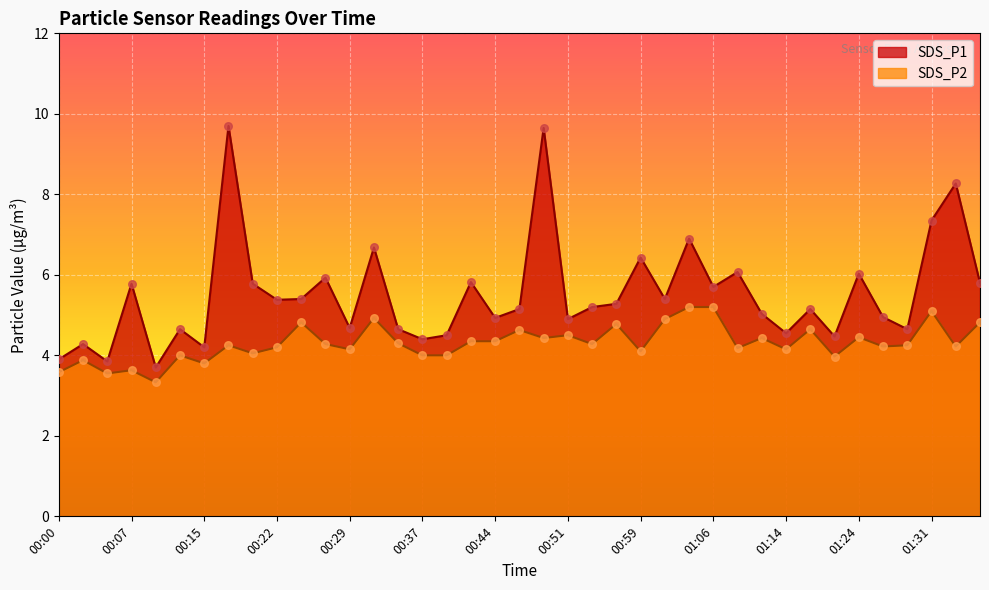

What are all the series names shown in the legend?

SDS_P1, SDS_P2